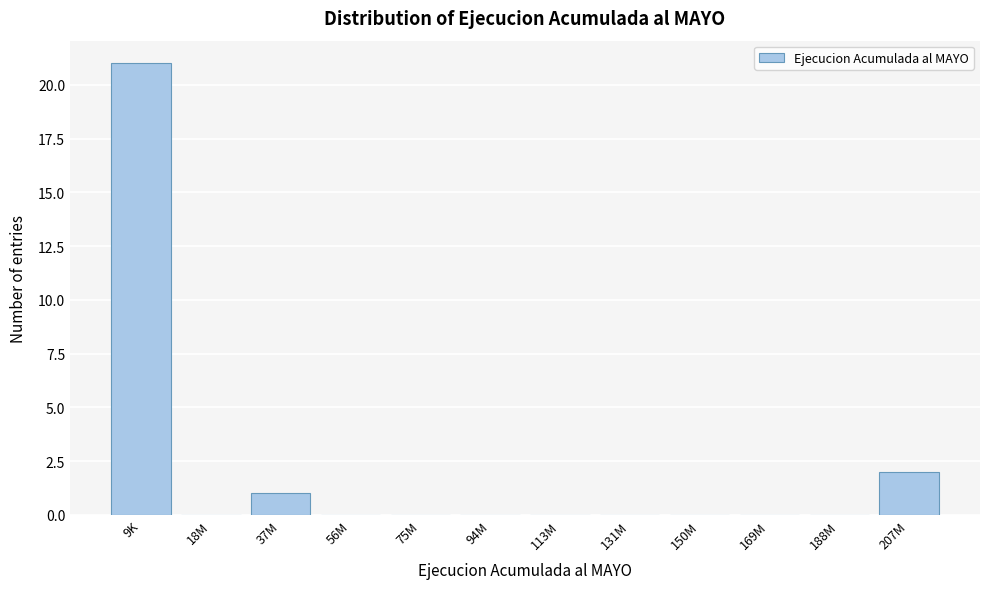

Reading left to right, transcribe all the data shown in this chart.

9K=21	18M=0	37M=1	56M=0	75M=0	94M=0	113M=0	131M=0	150M=0	169M=0	188M=0	207M=2